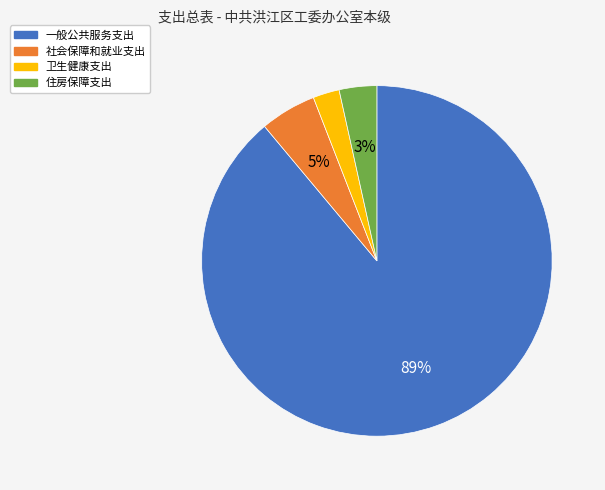

Does any single category account for the majority?

Yes